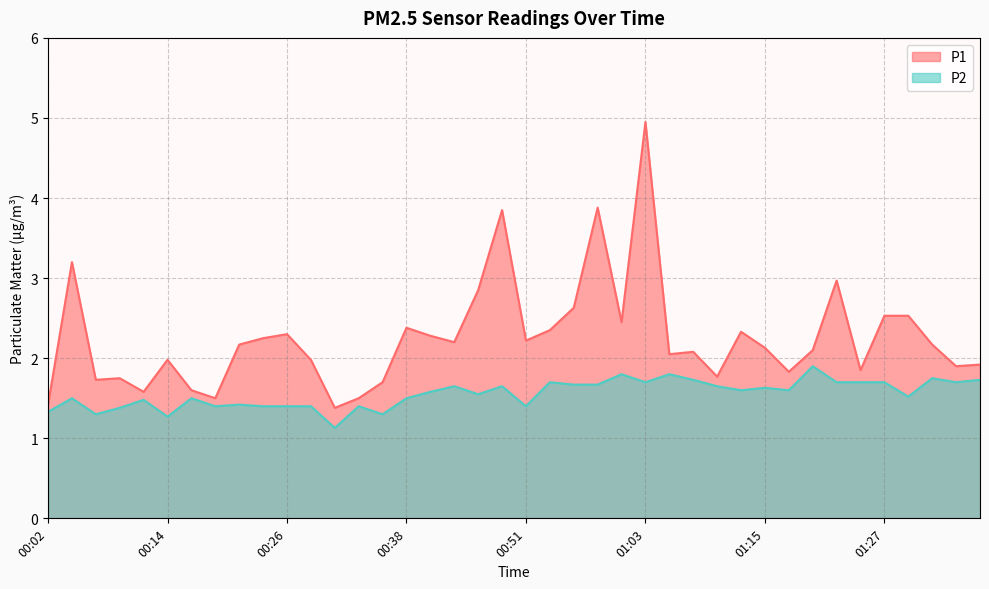

Count the P2 values in the range 1 to 2.

40